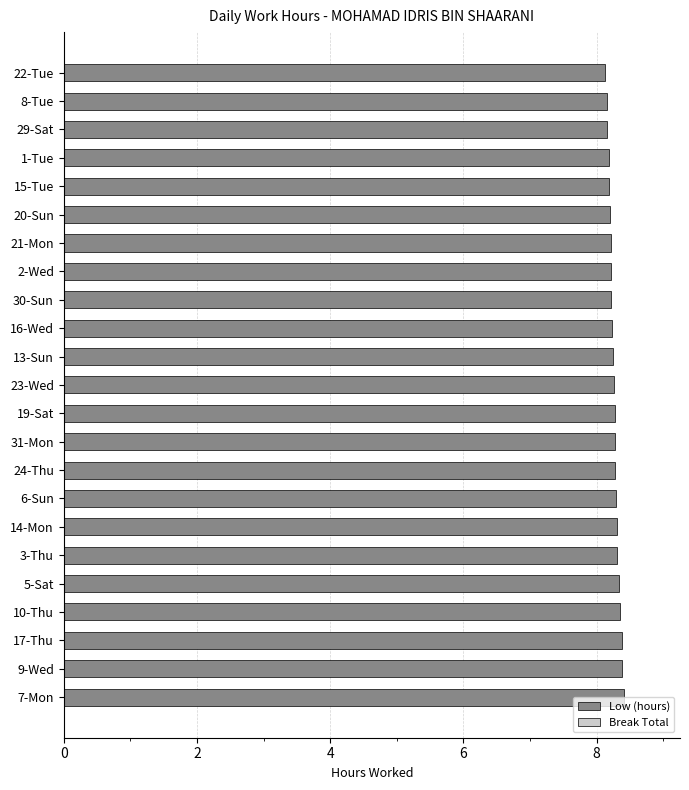

How many bars are there in total?

23